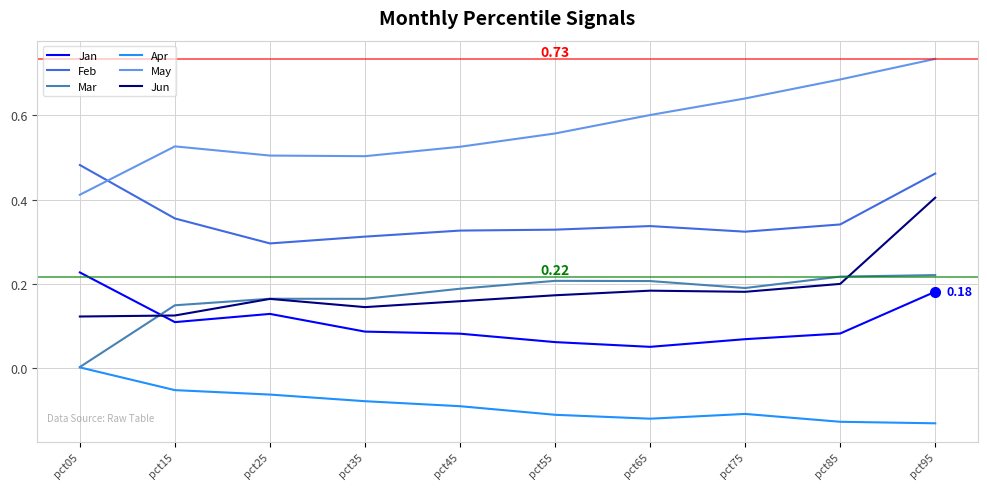

In Jan, how many points are higher than both neighbors (excluding endpoints)?

1